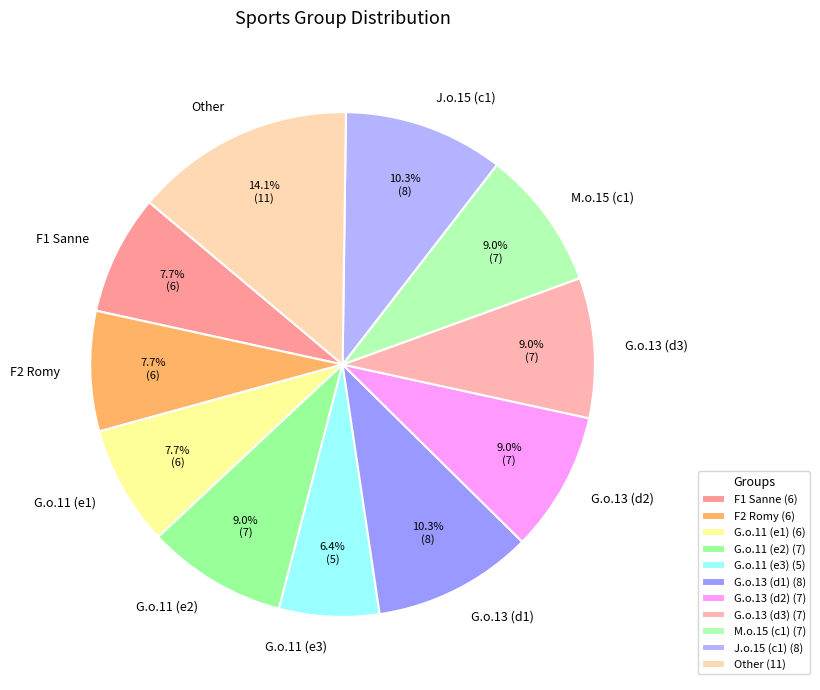

Is there any slice that represents more than half of the pie?

No